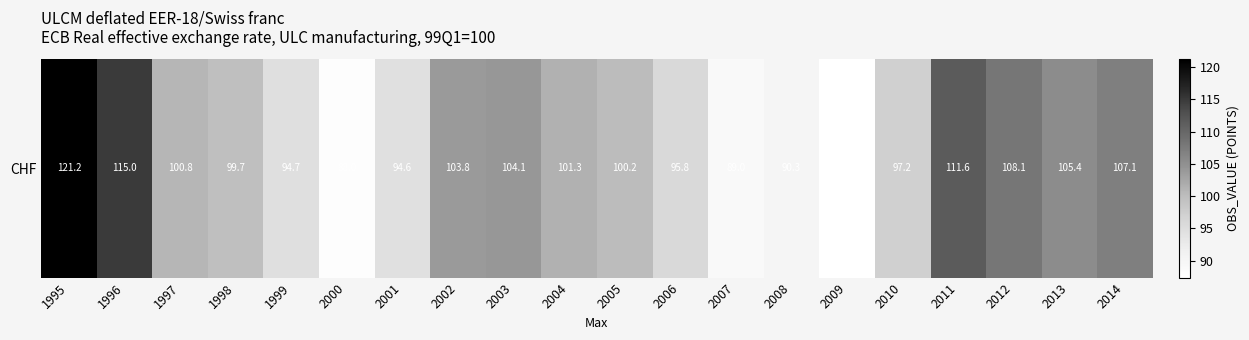

Reading left to right, list all the values displayed in this chart.

1995=121.2	1996=115.0	1997=100.8	1998=99.7	1999=94.7	2000=88.0	2001=94.6	2002=103.8	2003=104.1	2004=101.3	2005=100.2	2006=95.8	2007=89.0	2008=90.3	2009=87.4	2010=97.2	2011=111.6	2012=108.1	2013=105.4	2014=107.1